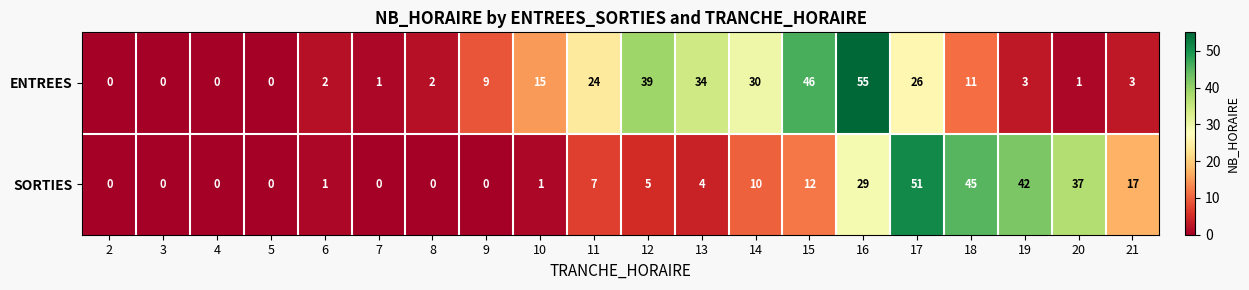

What is the sum of the ENTREES values at 16 and 10?

70